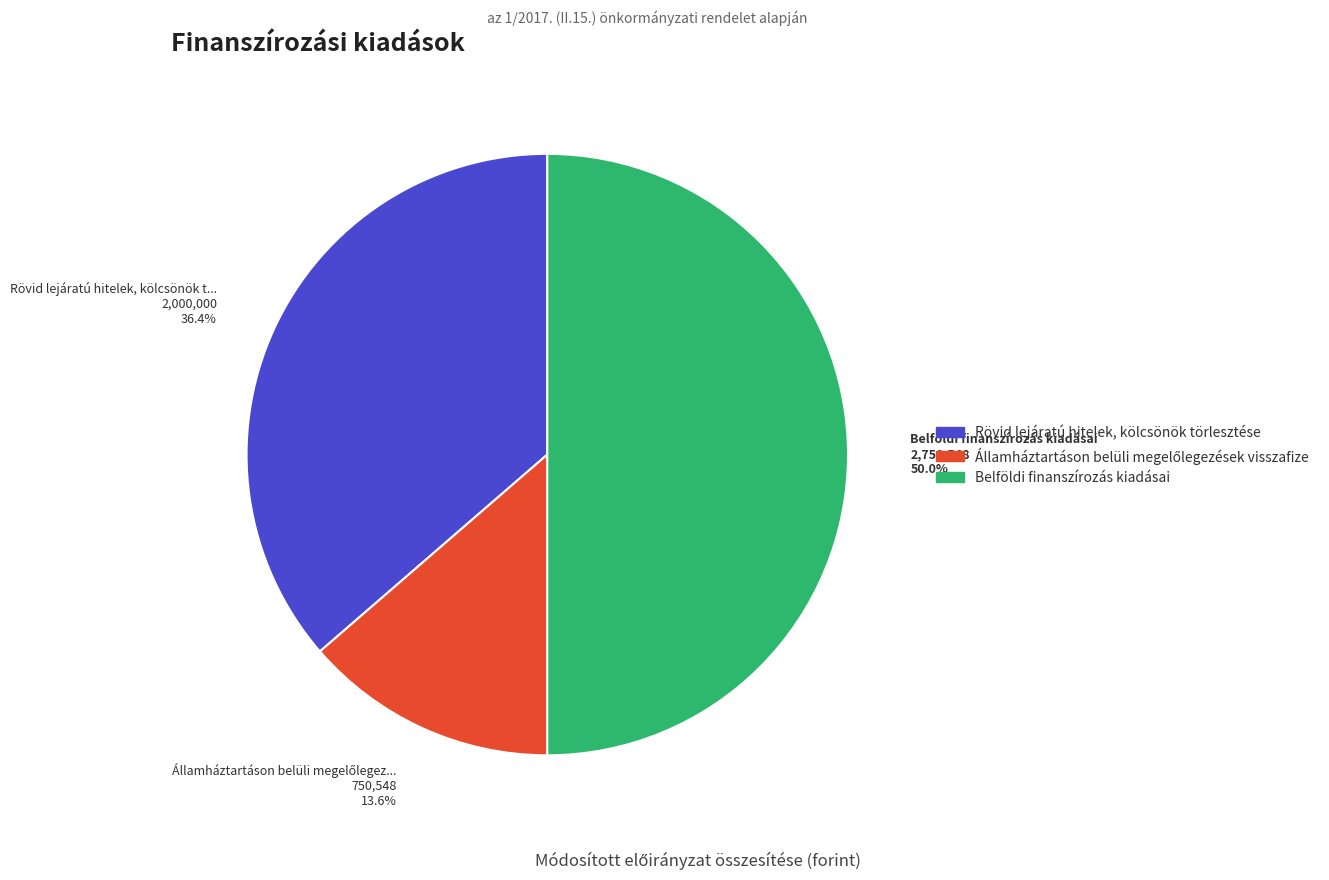

To the nearest percent, what is the average slice percentage?

33%